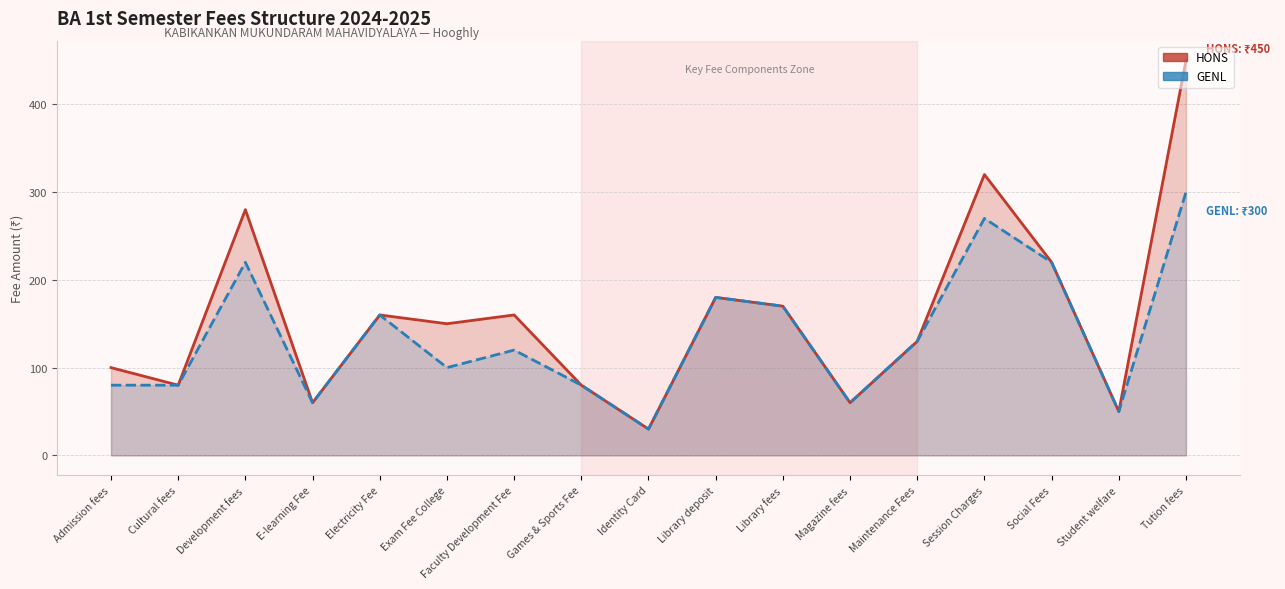

In GENL, how many points are higher than both neighbors (excluding endpoints)?

5